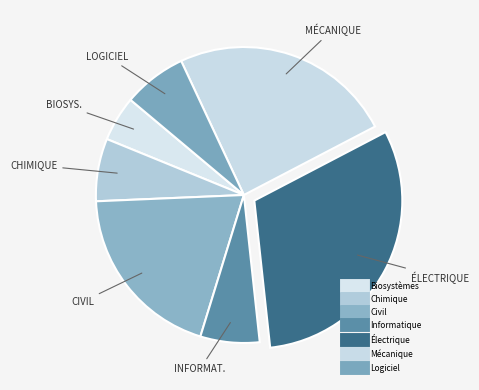

How many slices are in this pie chart?

7